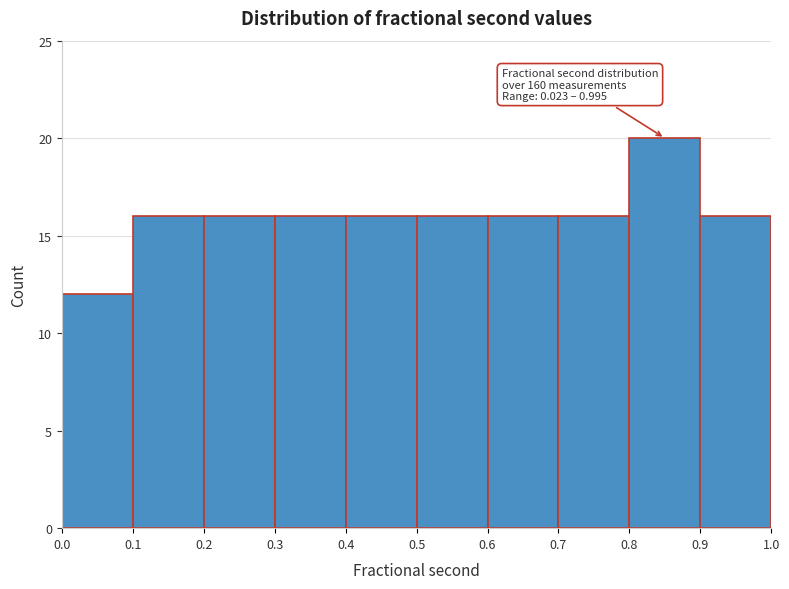

Over which range of the x-axis is the bar tallest?

0.8 to 0.9